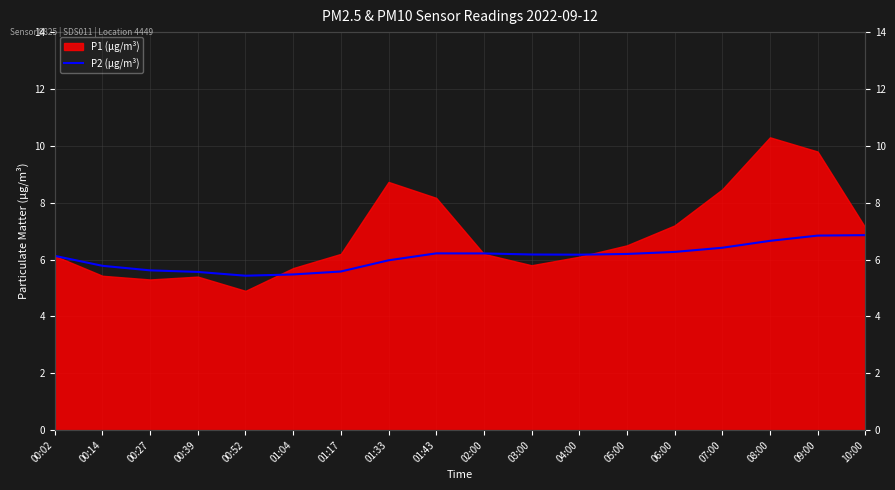

The value at 07:00 is 11.2. True or false?

False